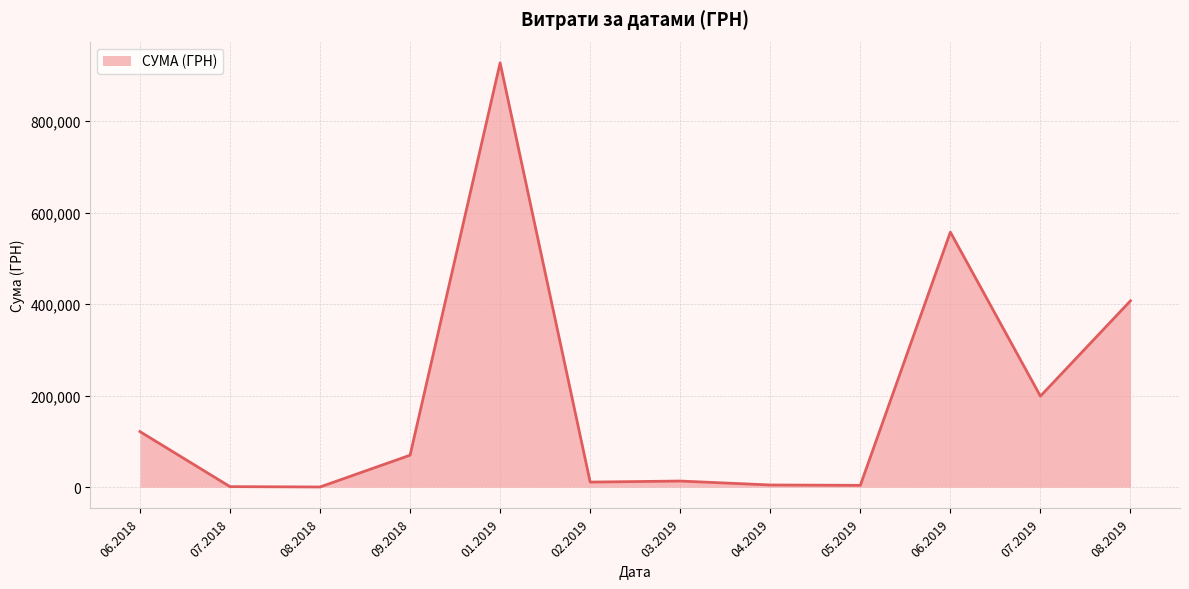

What is the difference between the maximum and minimum values?

926532.7